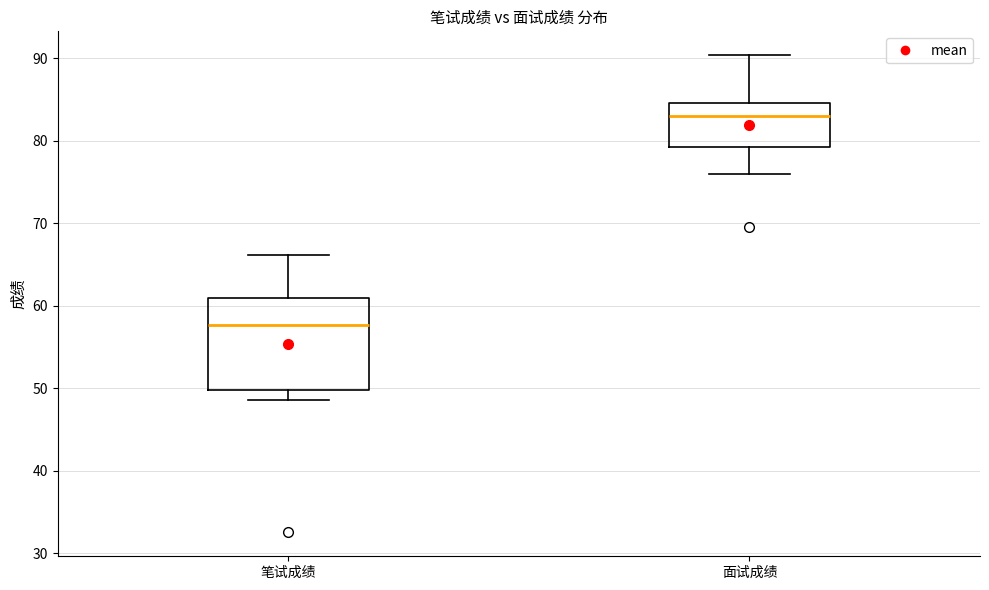

Which box has the highest median line?

面试成绩